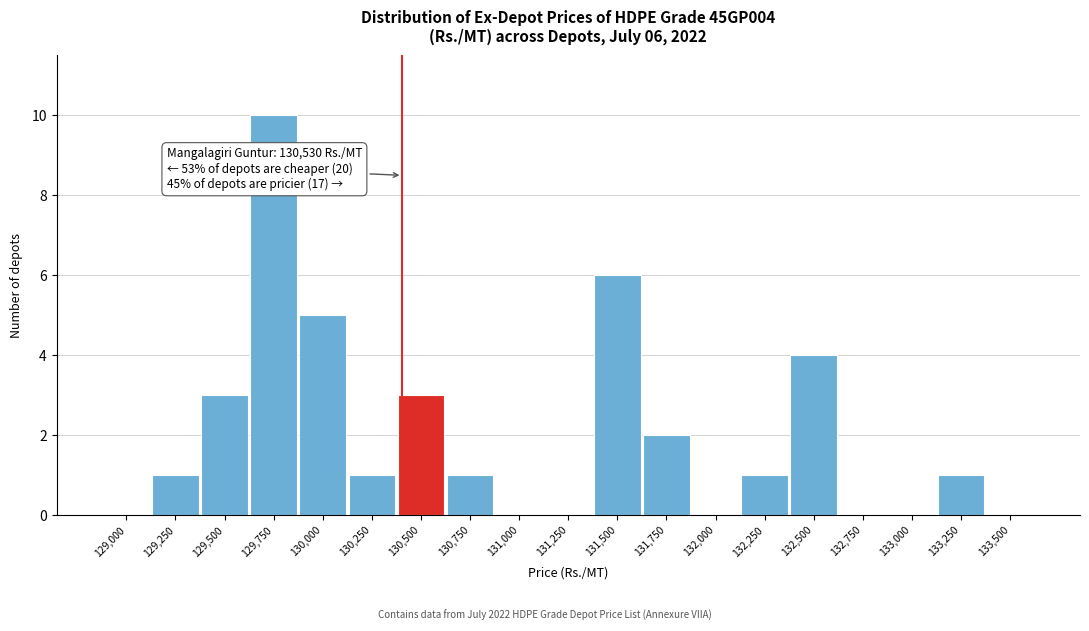

Reading left to right, what are all the values shown in this chart?

129,000=0	129,250=1	129,500=3	129,750=10	130,000=5	130,250=1	130,500=3	130,750=1	131,000=0	131,250=0	131,500=6	131,750=2	132,000=0	132,250=1	132,500=4	132,750=0	133,000=0	133,250=1	133,500=0